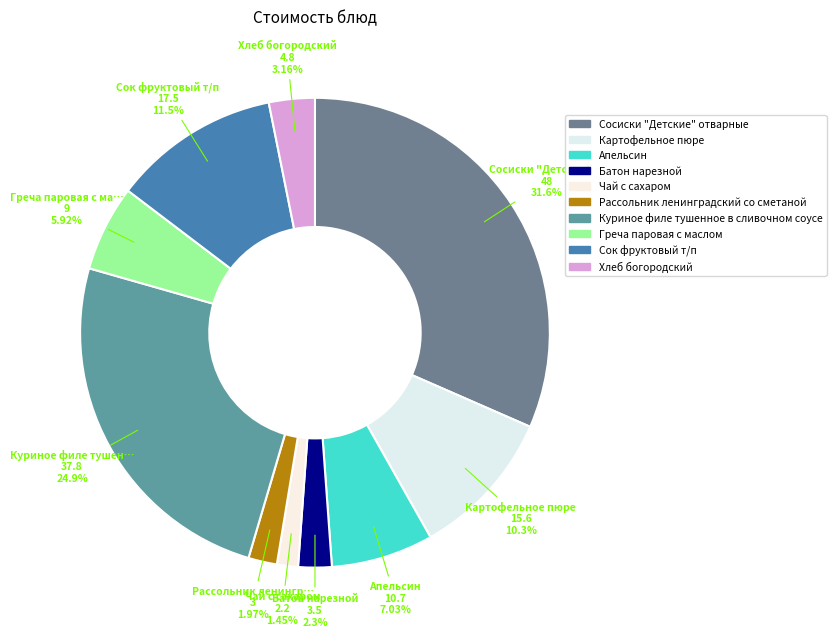

How many slices are in this pie chart?

10